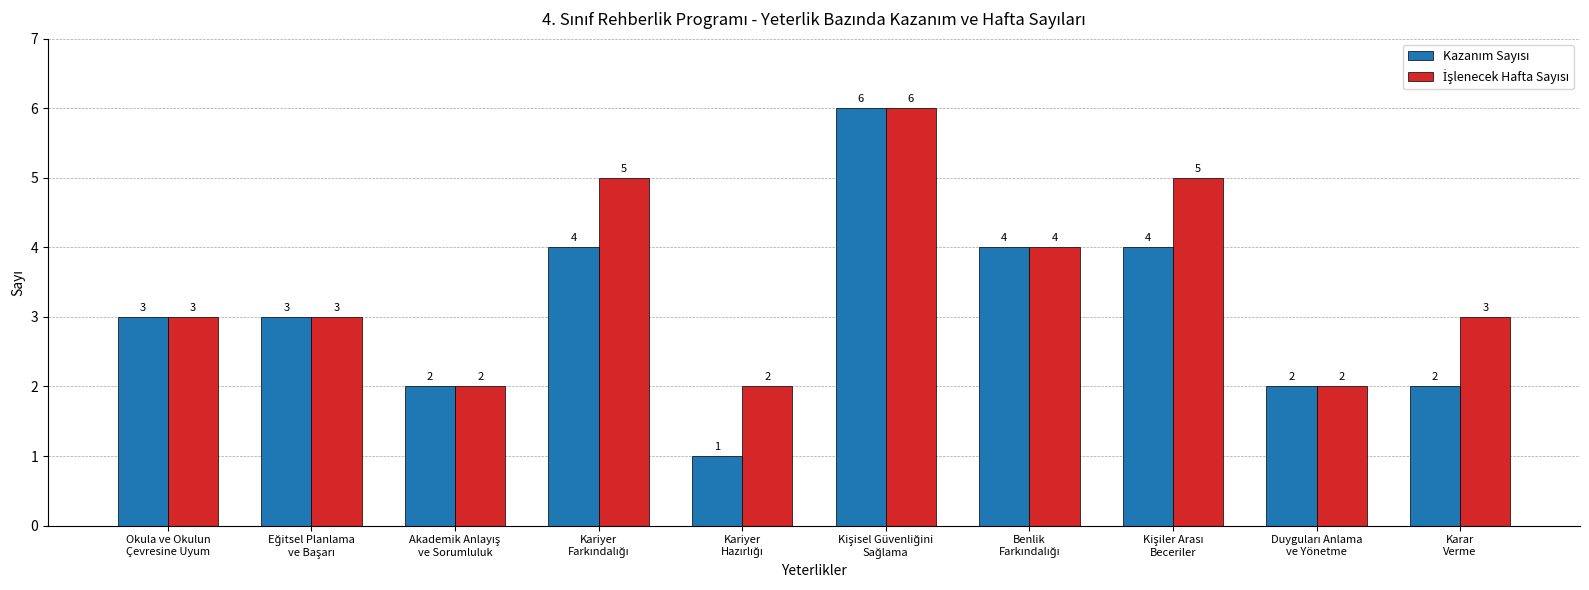

What is the greatest value displayed?

6